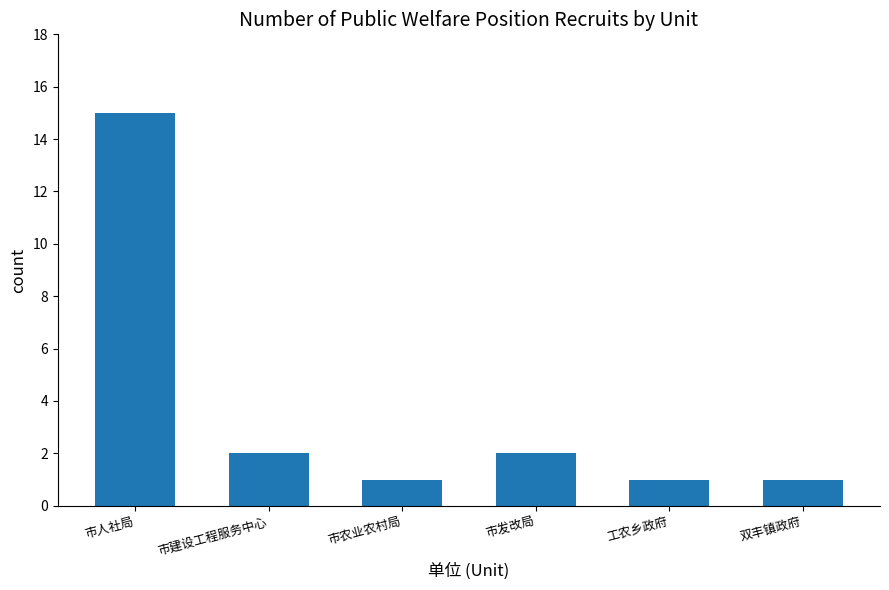

What is the change in value from 市发改局 to 工农乡政府?

-1